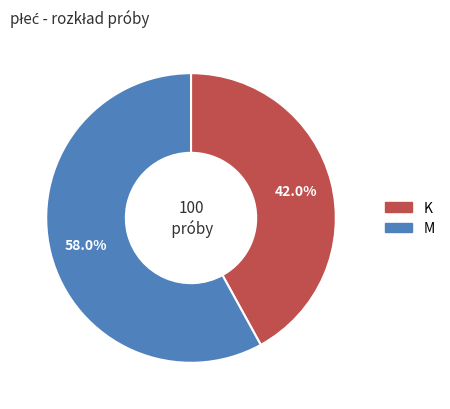

Approximately how many times larger is the value at K compared to M?

0.7